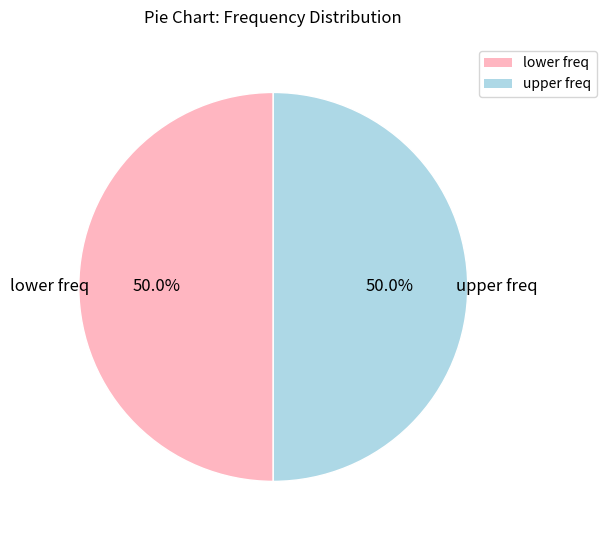

How many slices are in this pie chart?

2